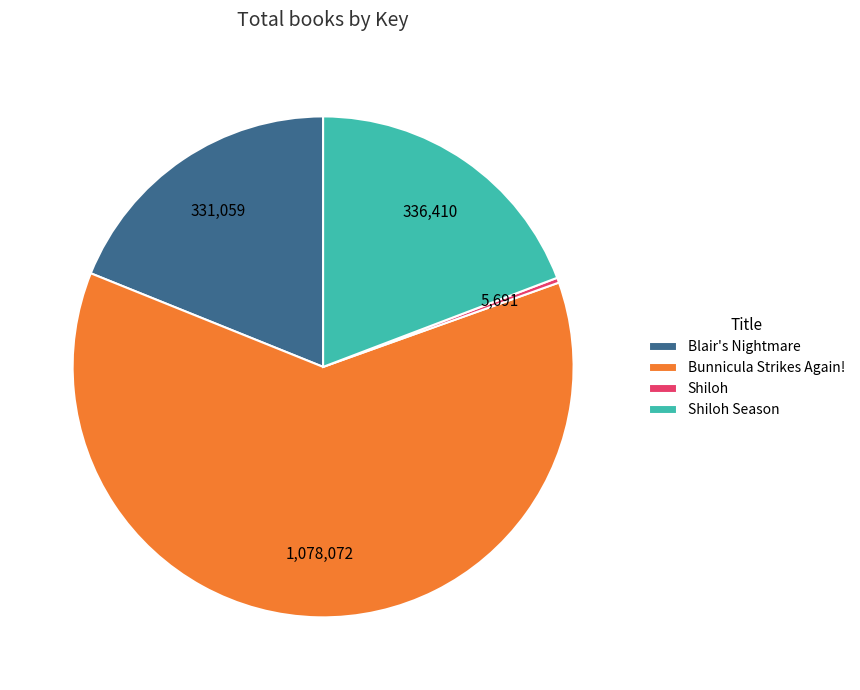

What is the largest slice in the pie chart?

Bunnicula Strikes Again!